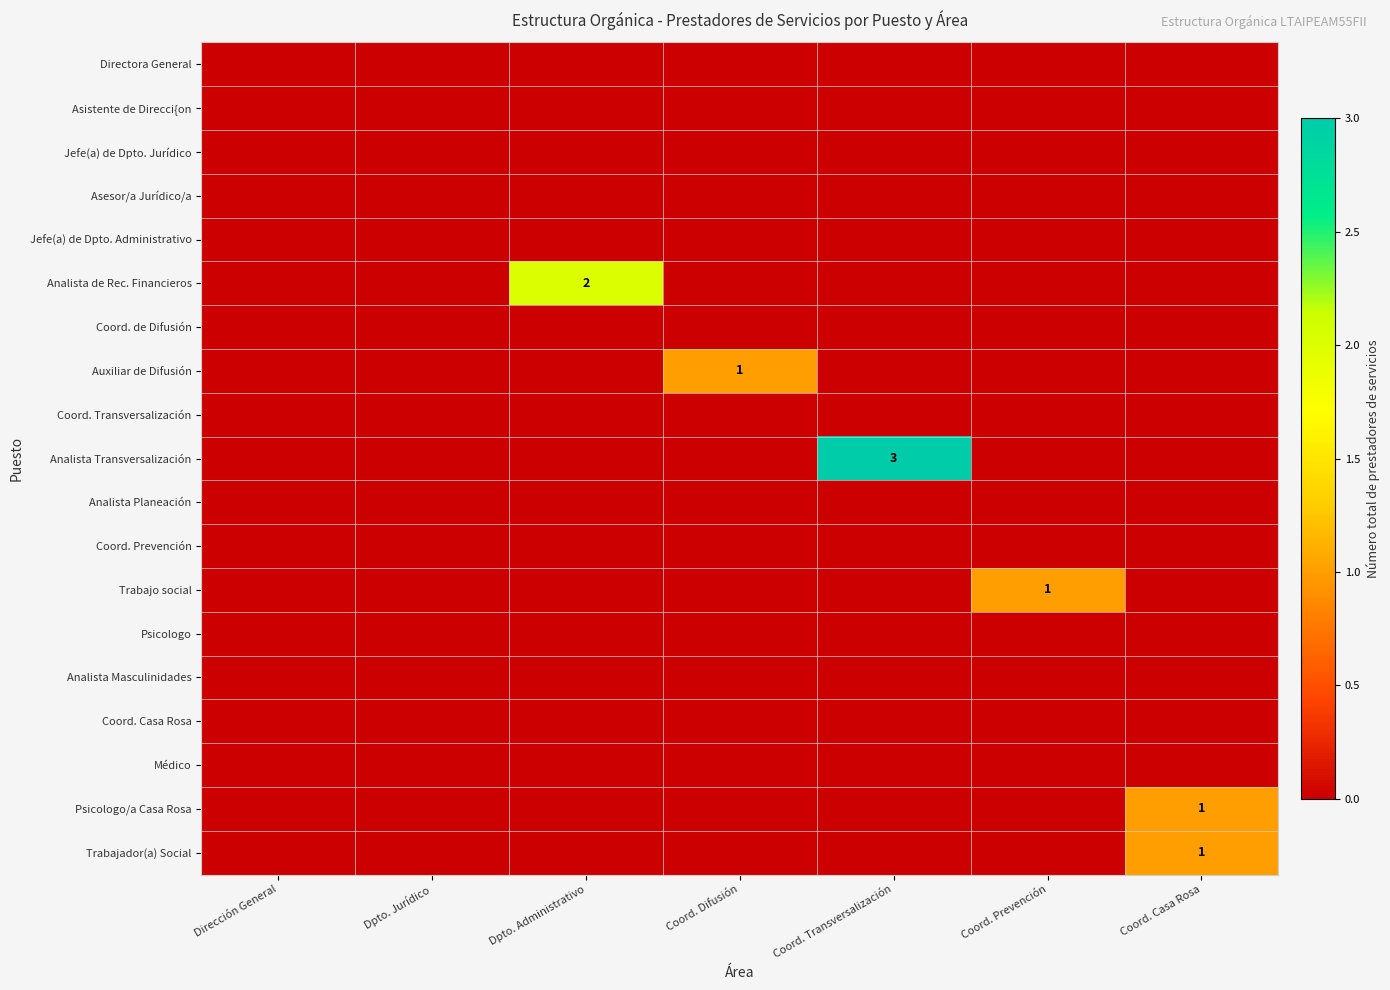

At which label is Coord. Prevención closest to 0?

Dirección General